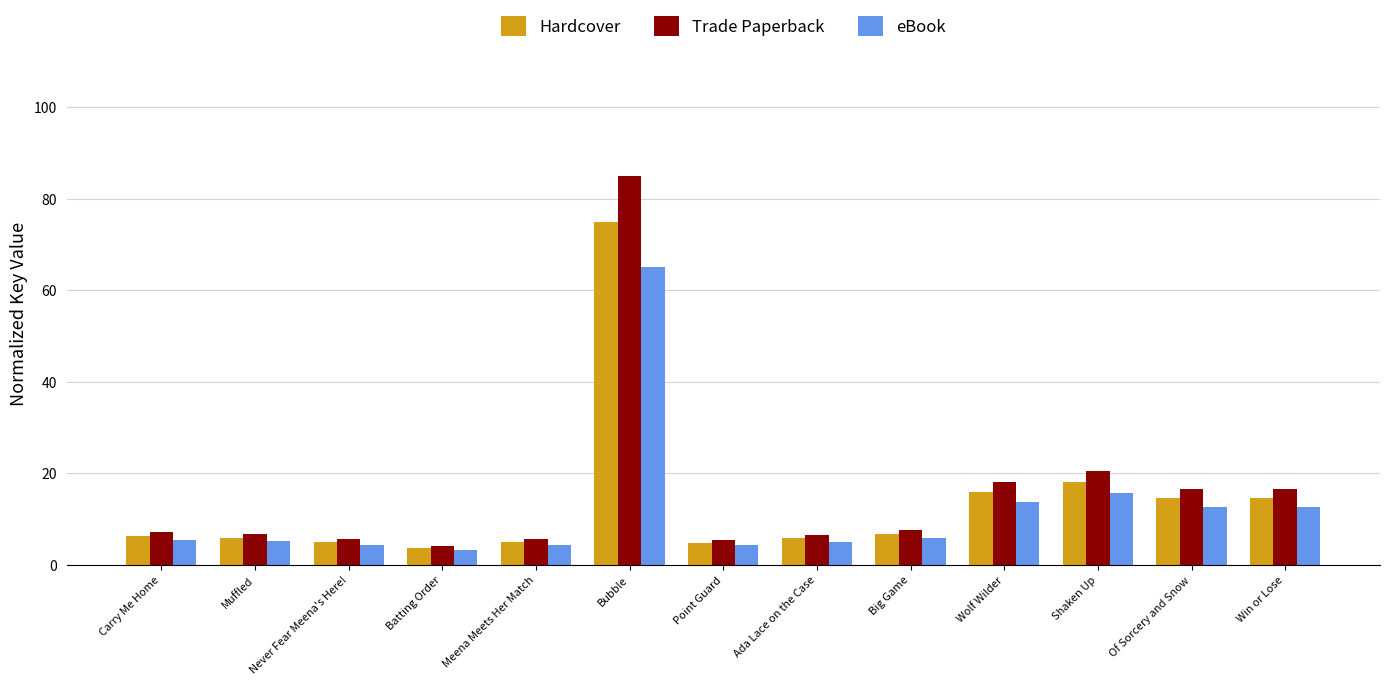

List the series in order of their overall mean, lowest first.

eBook, Hardcover, Trade Paperback